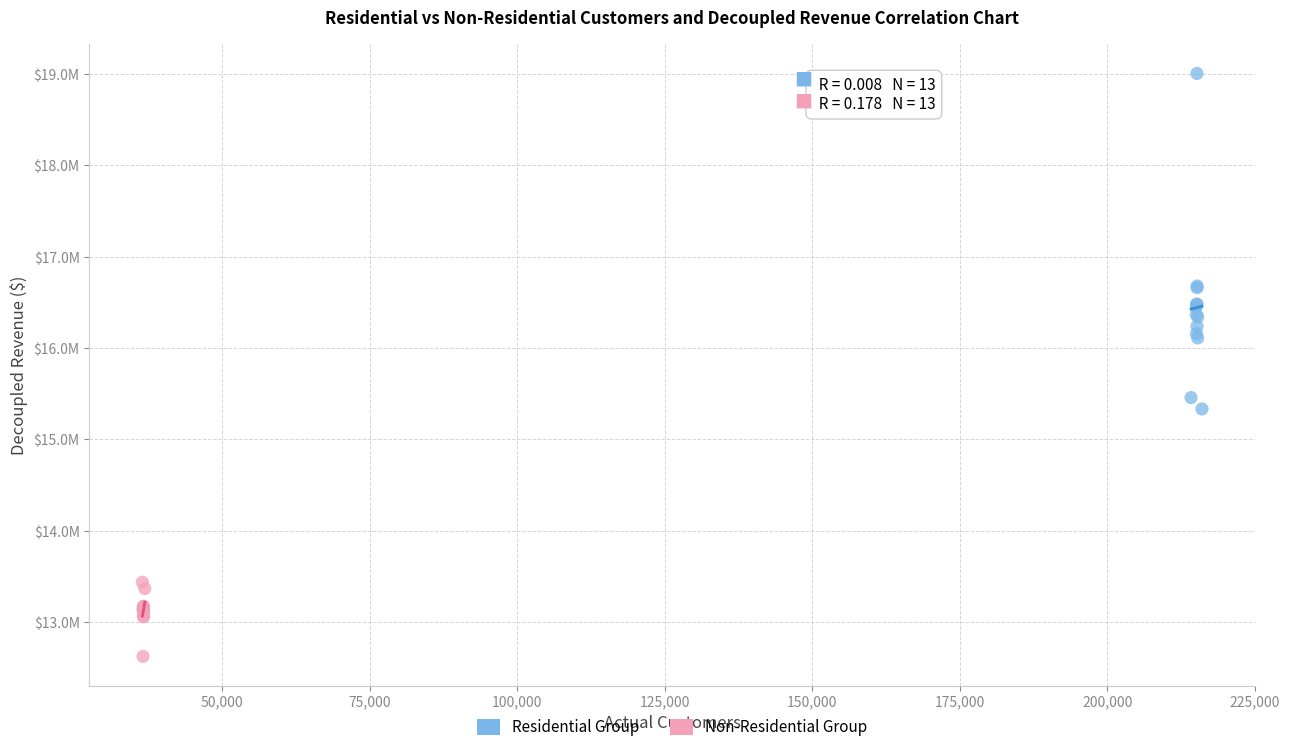

Which series contains the highest Y value?

Residential Group